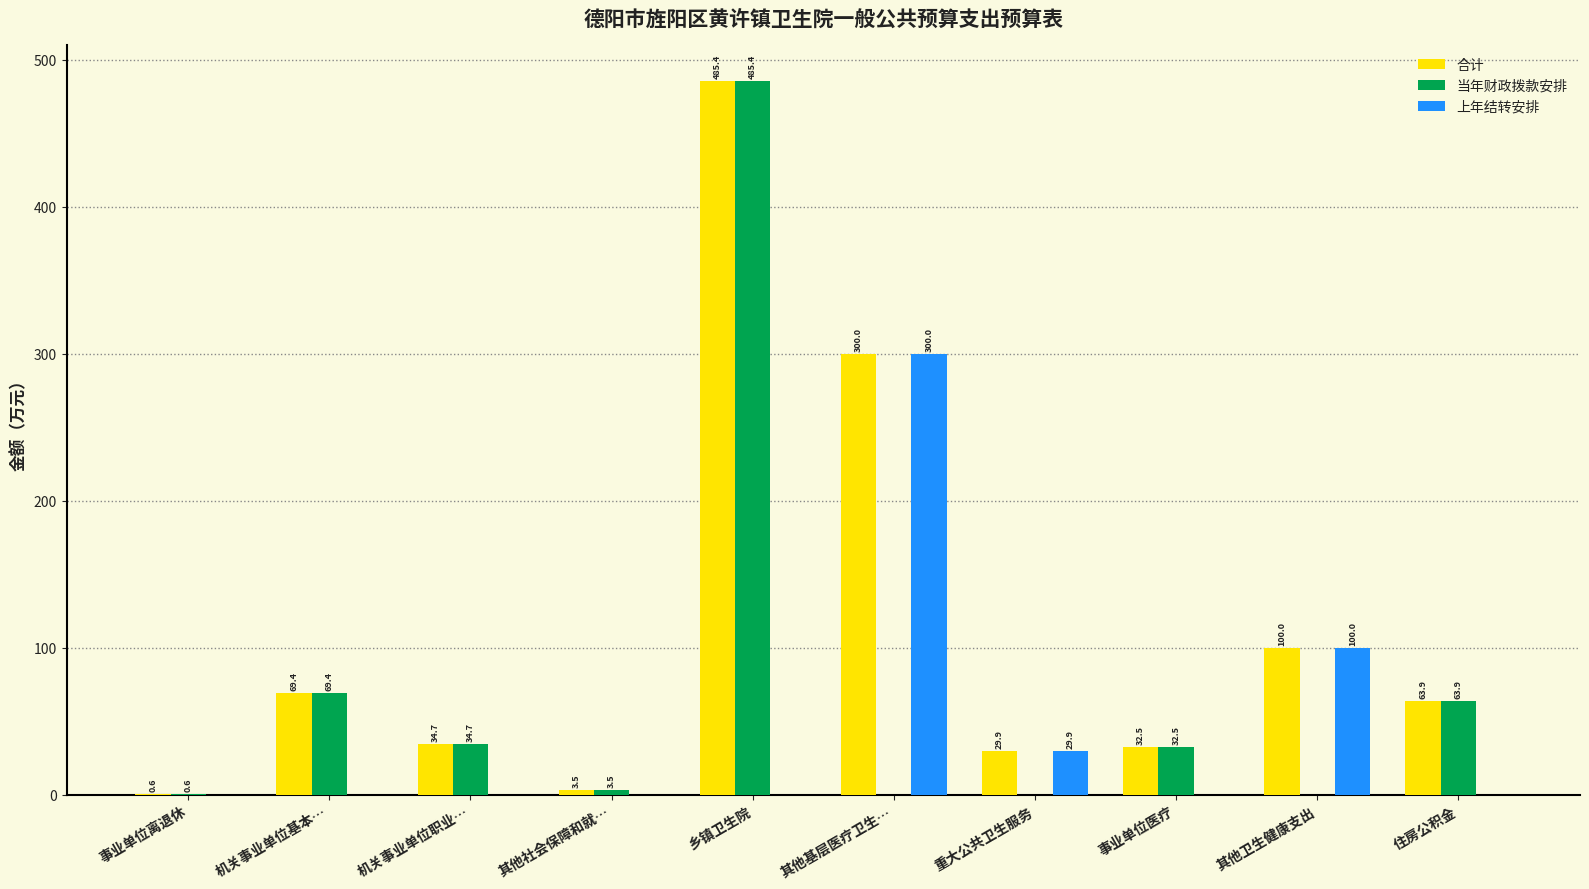

Count the number of categories in the chart.

10